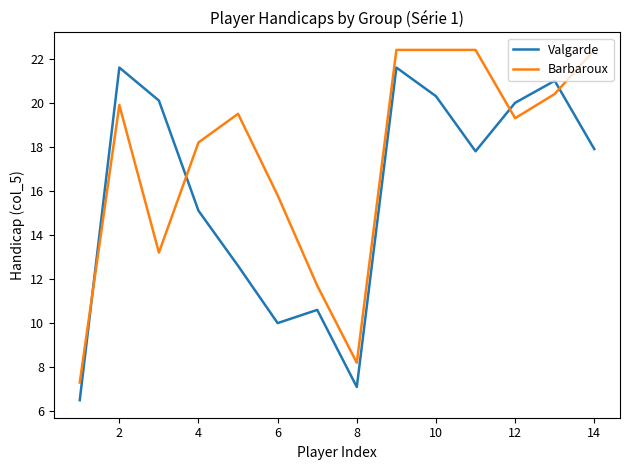

Which series has the largest total across all categories?

Barbaroux